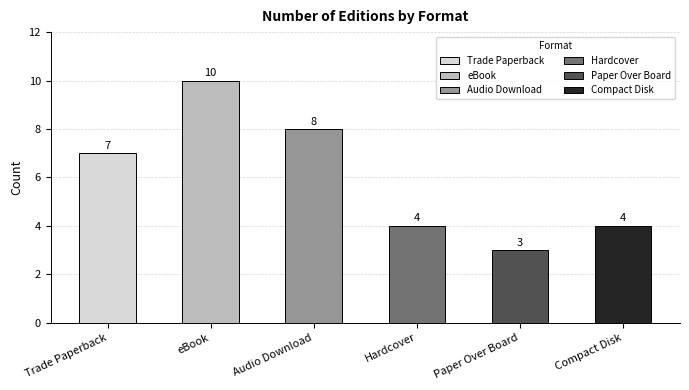

What position from the left is Trade Paperback?

1